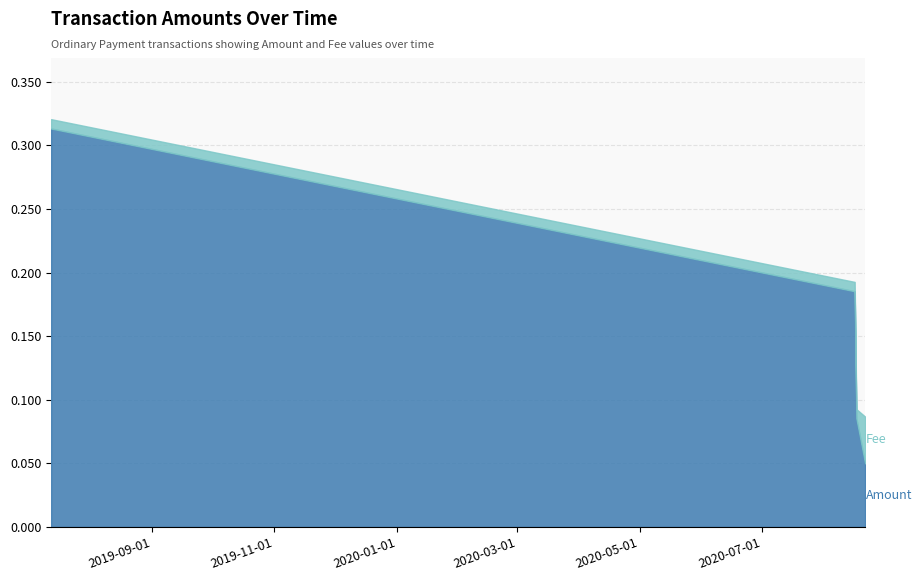

Which series has the largest total across all categories?

Amount